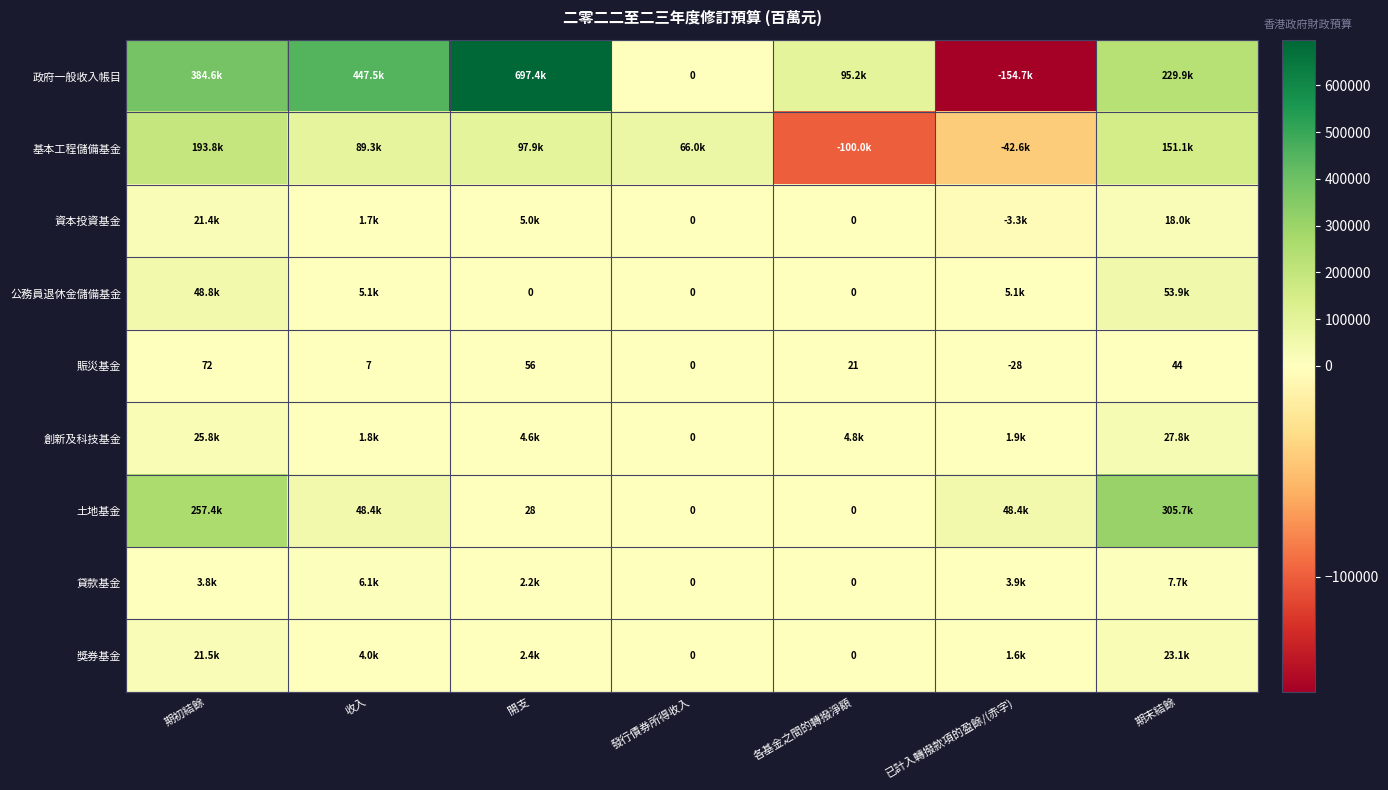

Where is 賑災基金 nearest to the value 22?

各基金之間的轉撥淨額